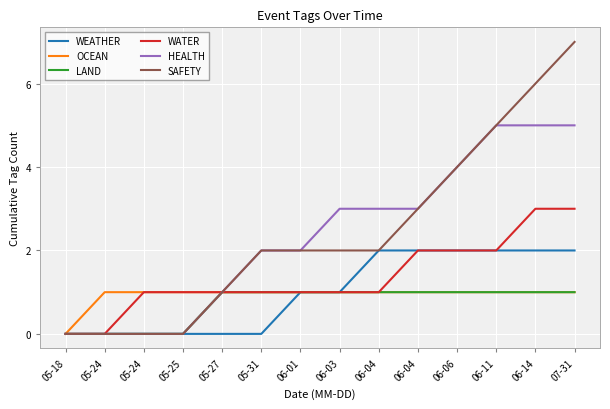

Reading right to left, extract all data points from this chart.

WEATHER: 07-31=2	06-14=2	06-11=2	06-06=2	06-04=2	06-04=2	06-03=1	06-01=1	05-31=0	05-27=0	05-25=0	05-24=0	05-24=0	05-18=0
OCEAN: 07-31=1	06-14=1	06-11=1	06-06=1	06-04=1	06-04=1	06-03=1	06-01=1	05-31=1	05-27=1	05-25=1	05-24=1	05-24=1	05-18=0
LAND: 07-31=1	06-14=1	06-11=1	06-06=1	06-04=1	06-04=1	06-03=1	06-01=1	05-31=1	05-27=1	05-25=0	05-24=0	05-24=0	05-18=0
WATER: 07-31=3	06-14=3	06-11=2	06-06=2	06-04=2	06-04=1	06-03=1	06-01=1	05-31=1	05-27=1	05-25=1	05-24=1	05-24=0	05-18=0
HEALTH: 07-31=5	06-14=5	06-11=5	06-06=4	06-04=3	06-04=3	06-03=3	06-01=2	05-31=2	05-27=1	05-25=0	05-24=0	05-24=0	05-18=0
SAFETY: 07-31=7	06-14=6	06-11=5	06-06=4	06-04=3	06-04=2	06-03=2	06-01=2	05-31=2	05-27=1	05-25=0	05-24=0	05-24=0	05-18=0